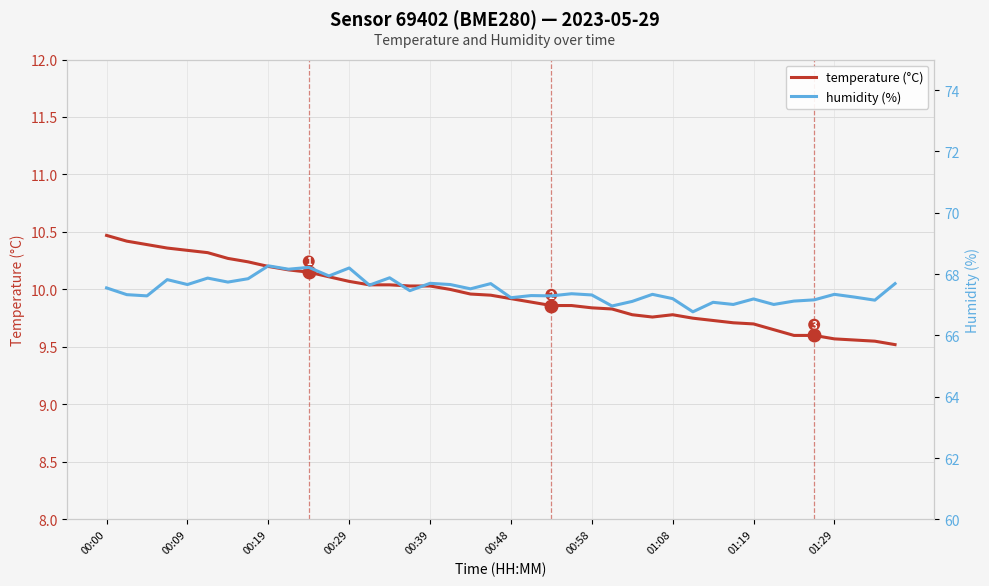

How many lines are shown in the chart?

2